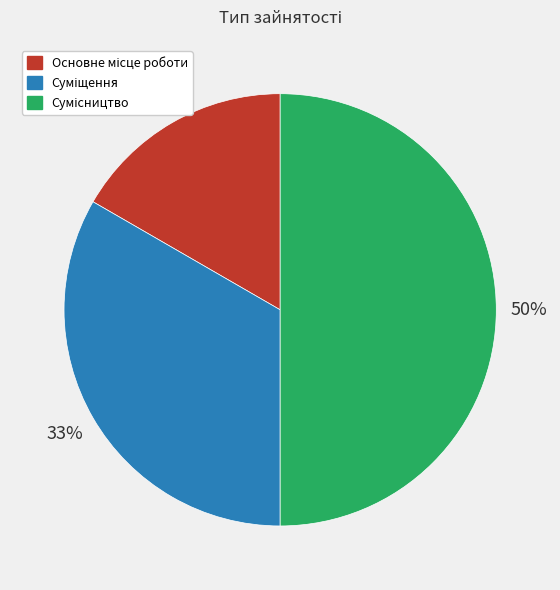

To the nearest percent, what is the difference between the largest and smallest slice percentages?

33%